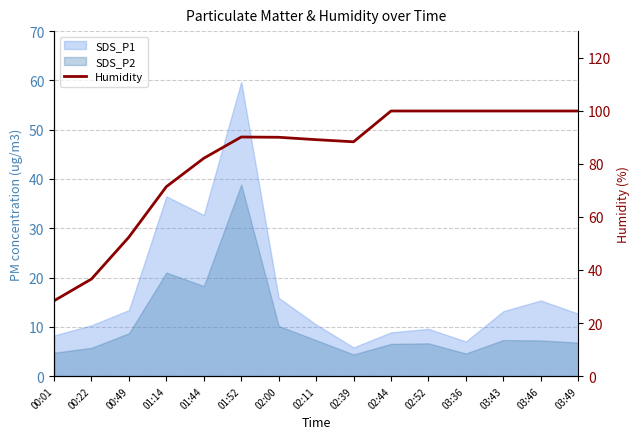

How many values exceed 90?

7